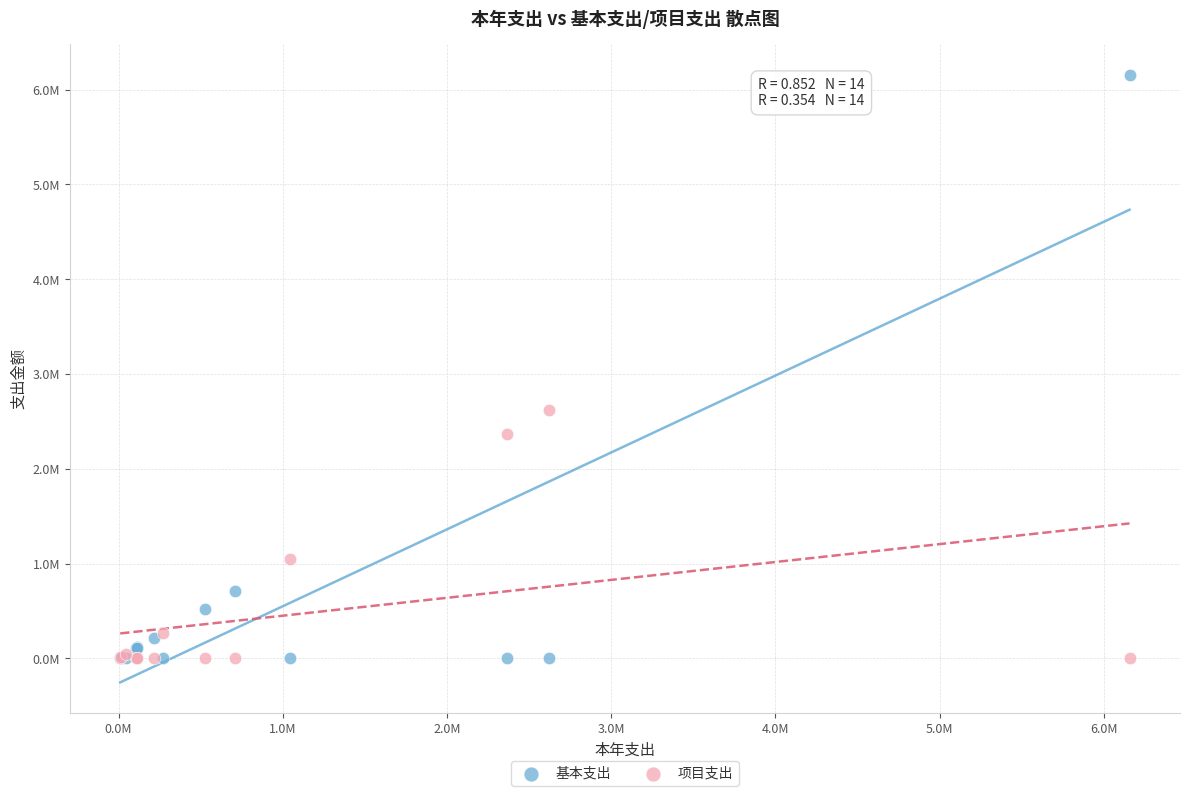

What are all the series names shown in the legend?

基本支出, 项目支出